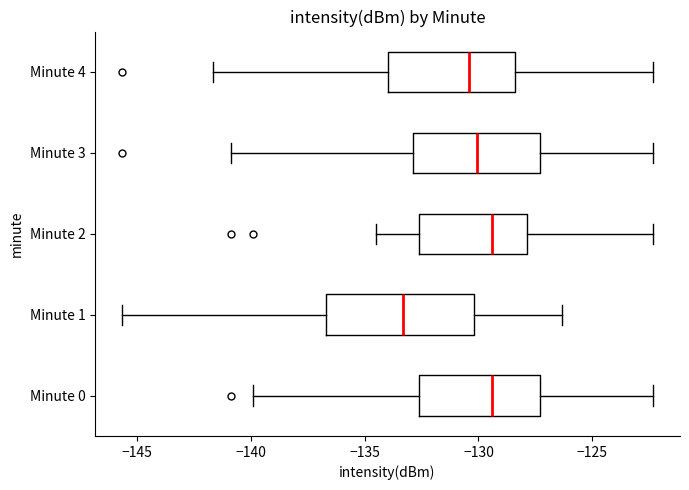

Which box has the furthest to the left median line?

Minute 1